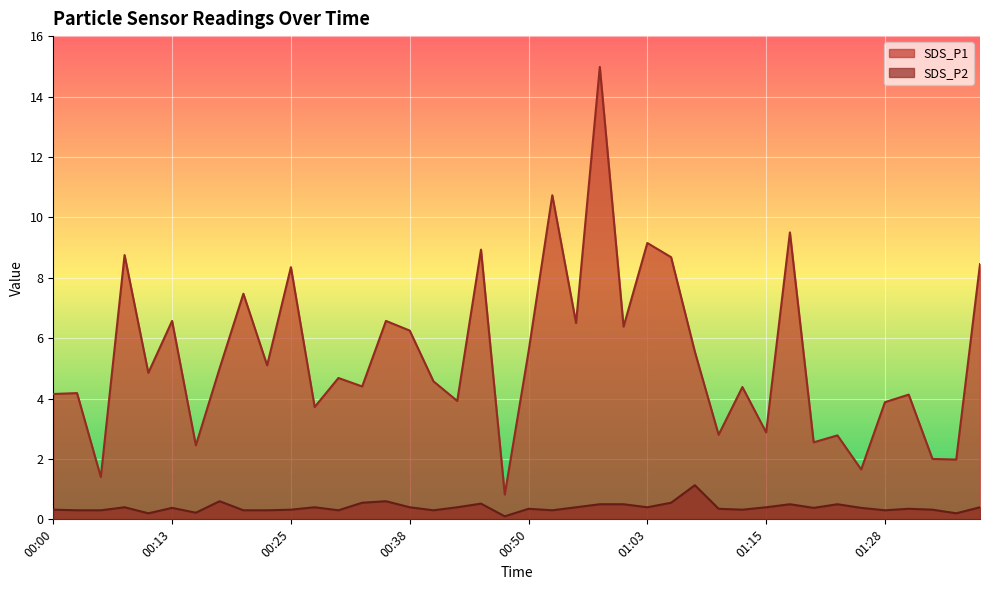

At which category does the chart reach its minimum across all series?

00:48